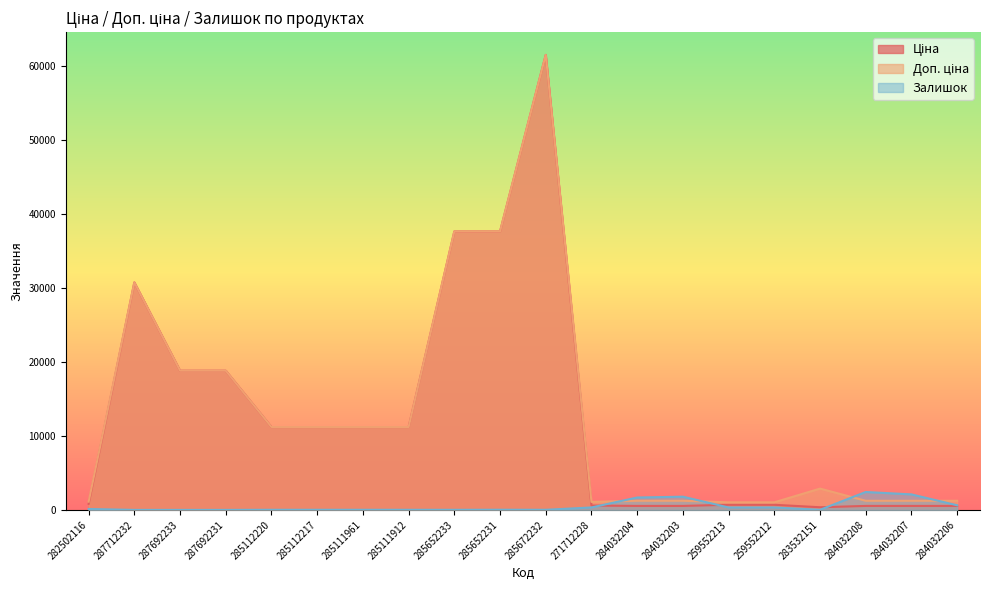

What is the sum of all Ціна values?

255535.6